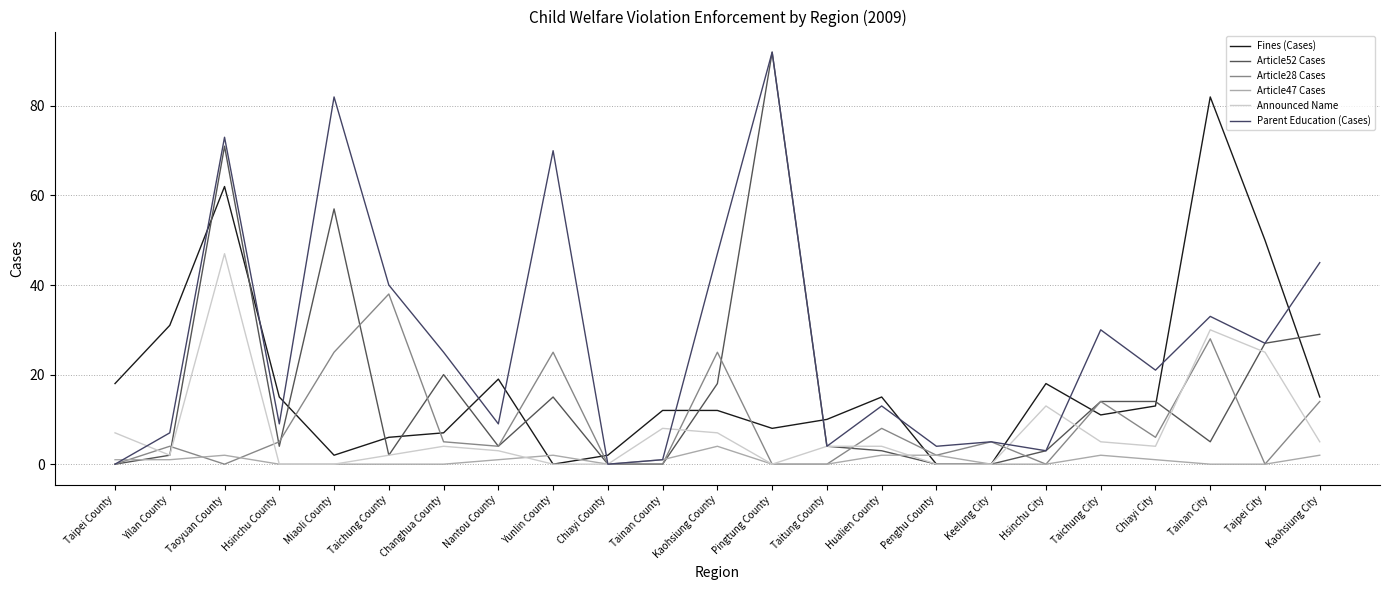

How many values in the Article47 Cases series are below 1?

11